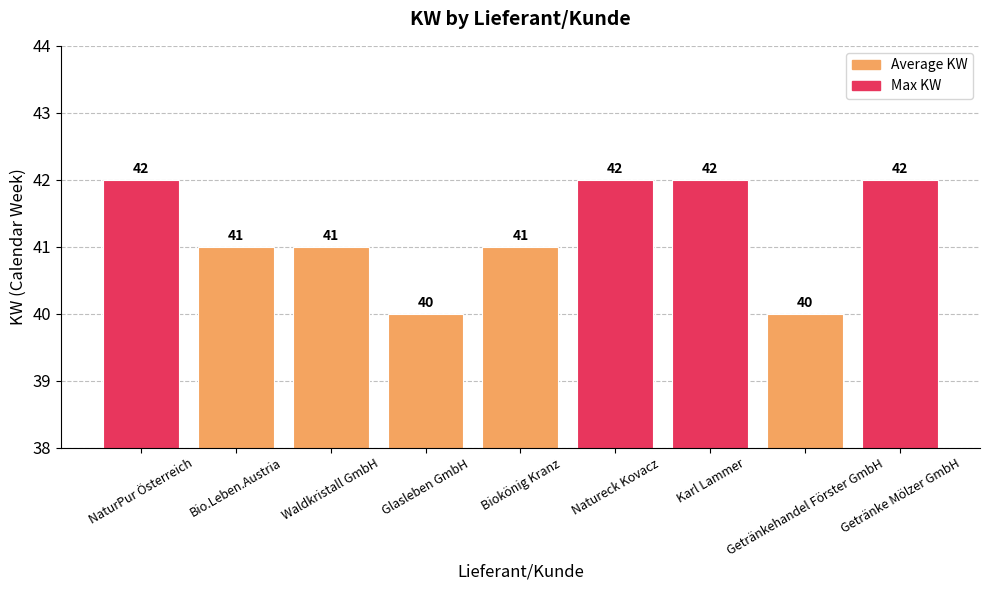

Read the value at Getränke Mölzer GmbH.

42